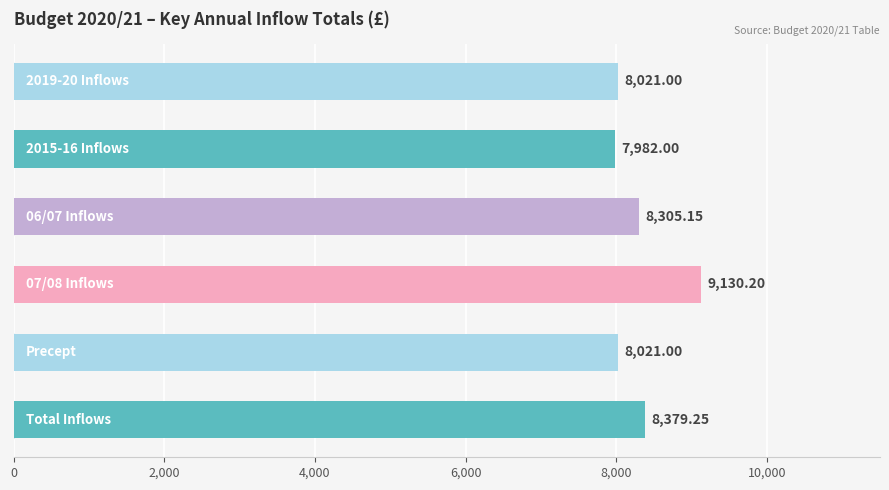

What is the difference between the maximum and minimum values?

1148.2